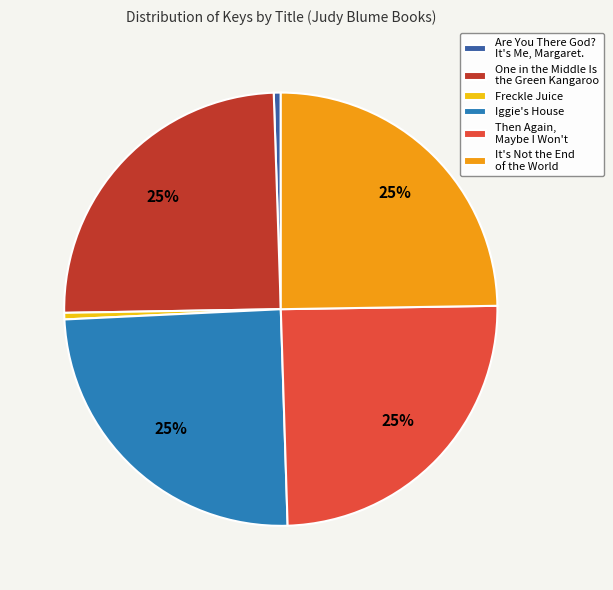

To the nearest percent, what percentage of the pie is One in the Middle Is the Green Kangaroo?

25%